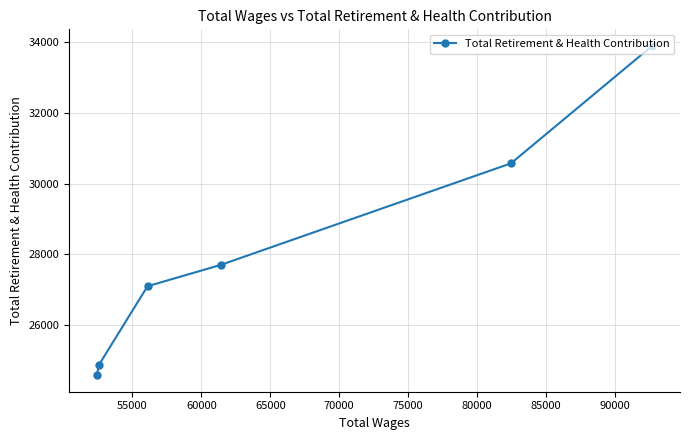

What is the difference between the maximum and minimum values?

9295